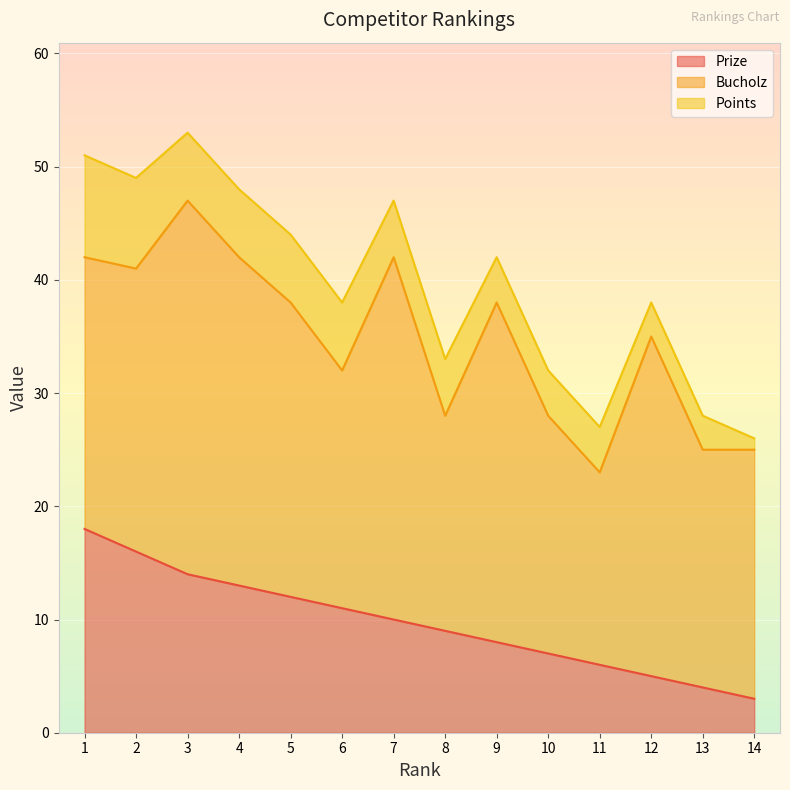

List the series in order of their overall mean, lowest first.

Points, Prize, Bucholz